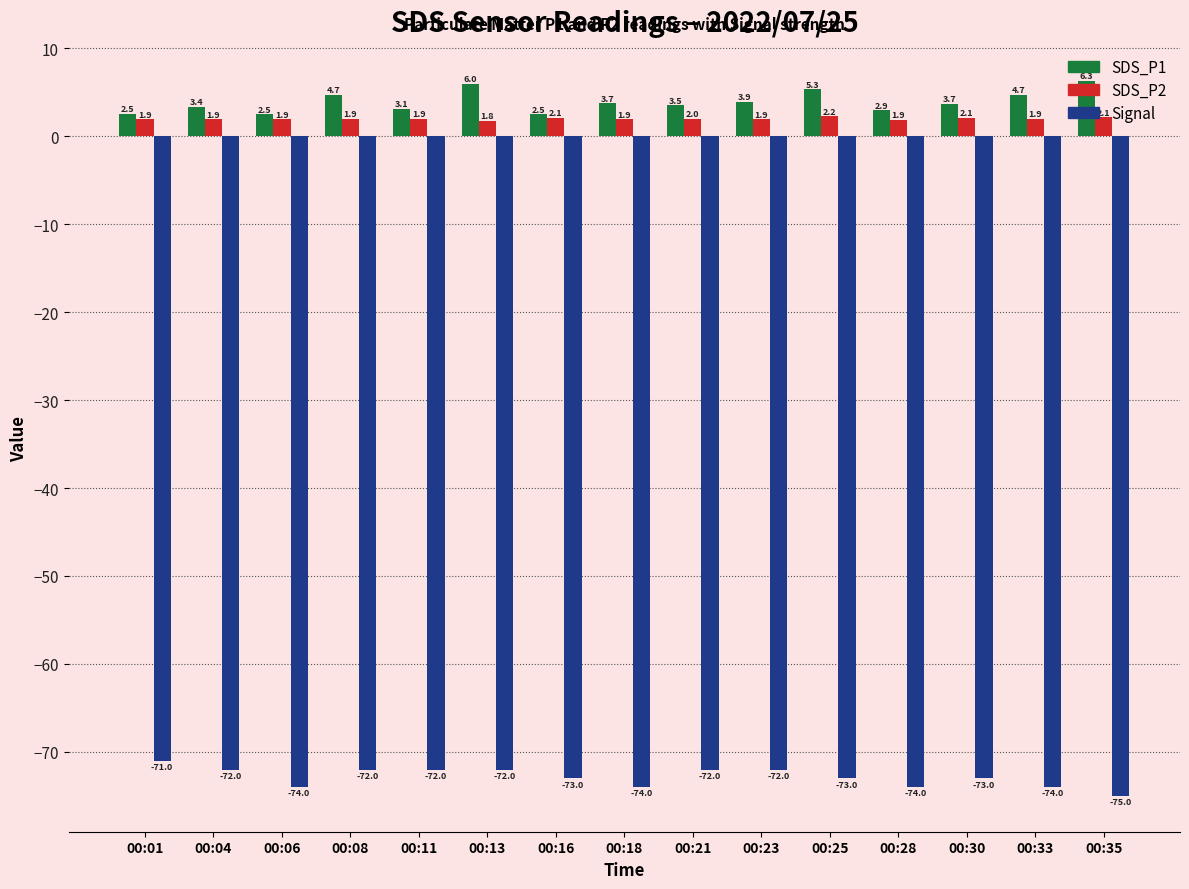

The SDS_P2 series shows 1.8 at 00:13. True or false?

True